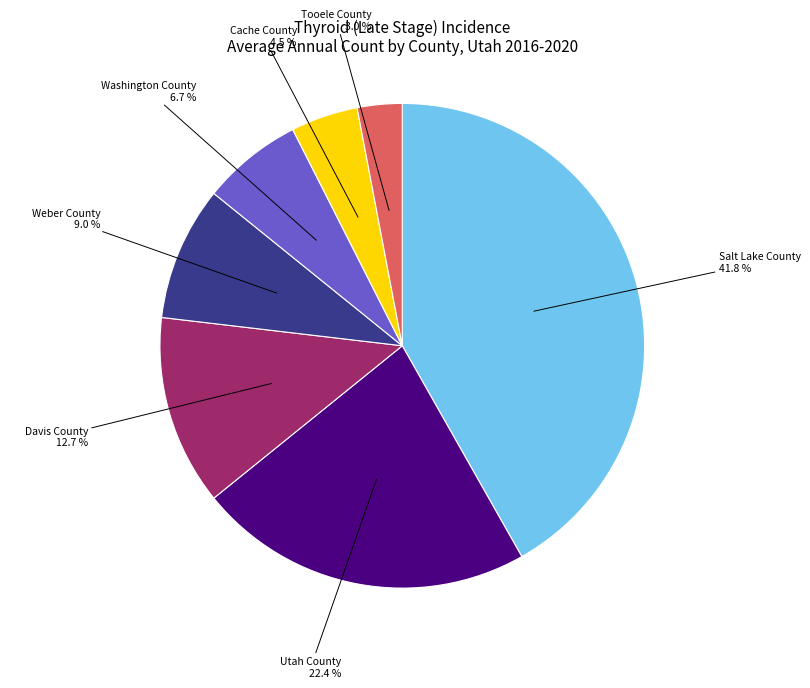

How many segments does this pie chart have?

7